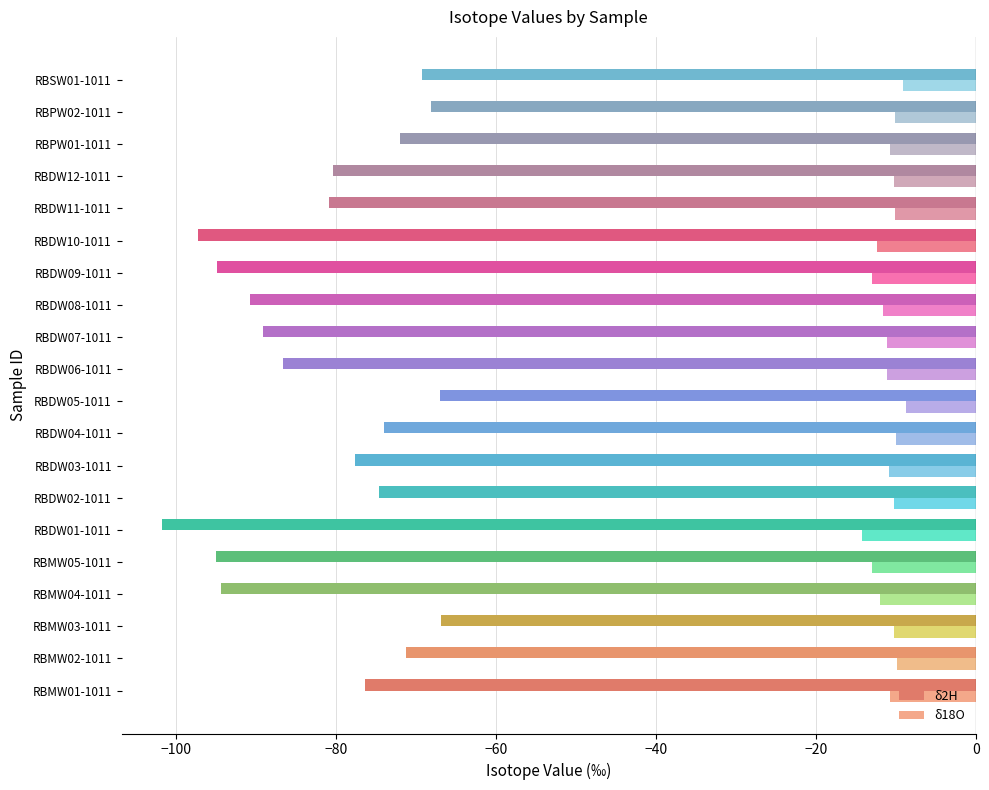

Which series has the largest range (max minus min)?

δ2H